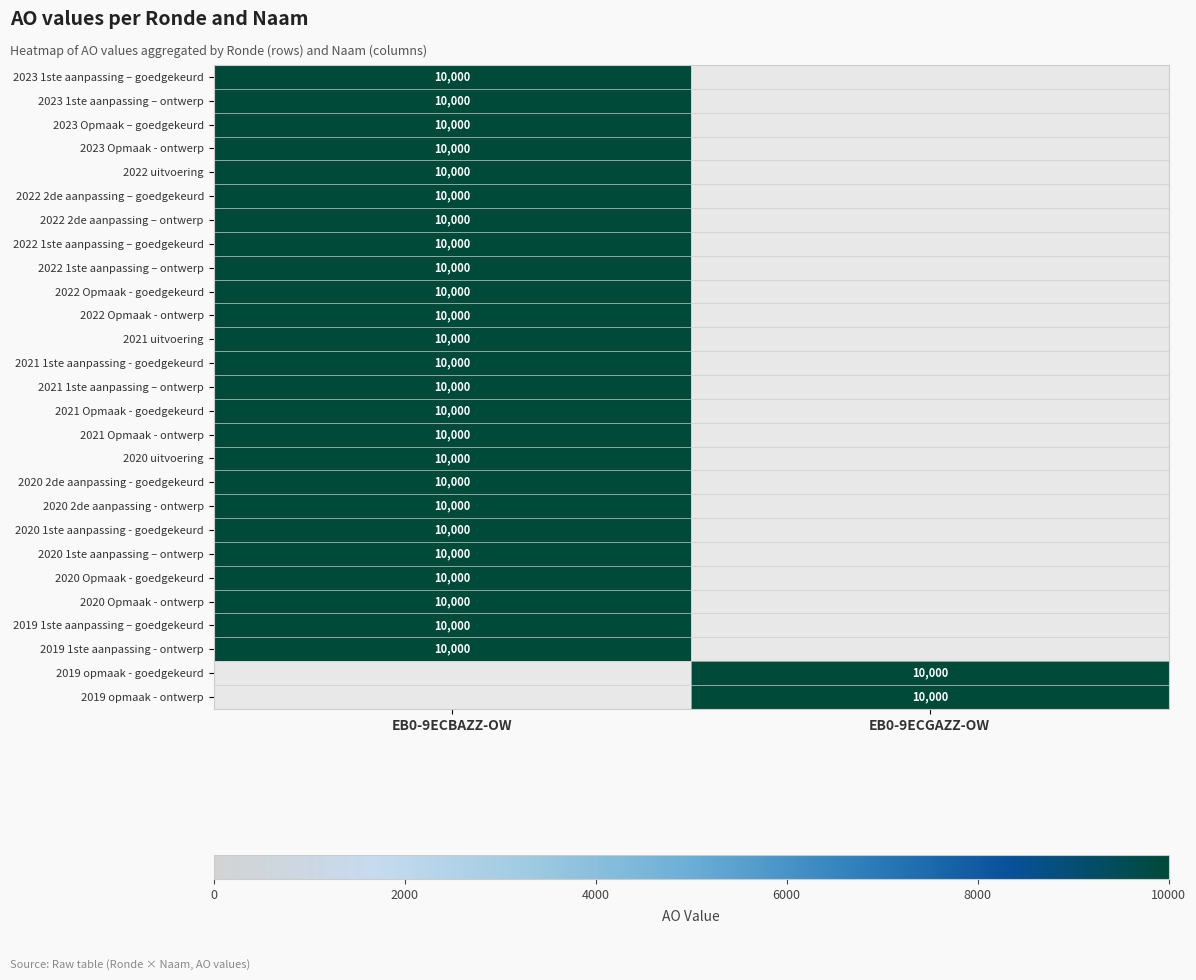

How many data points does each series have?

2